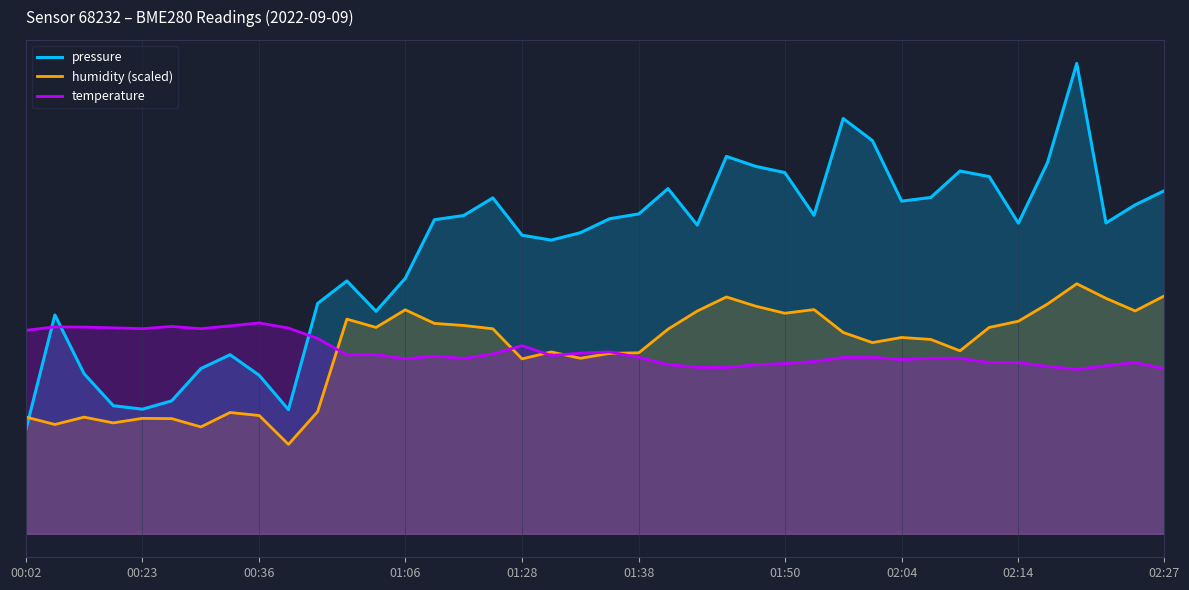

Does the chart display data point markers on the line(s)?

No